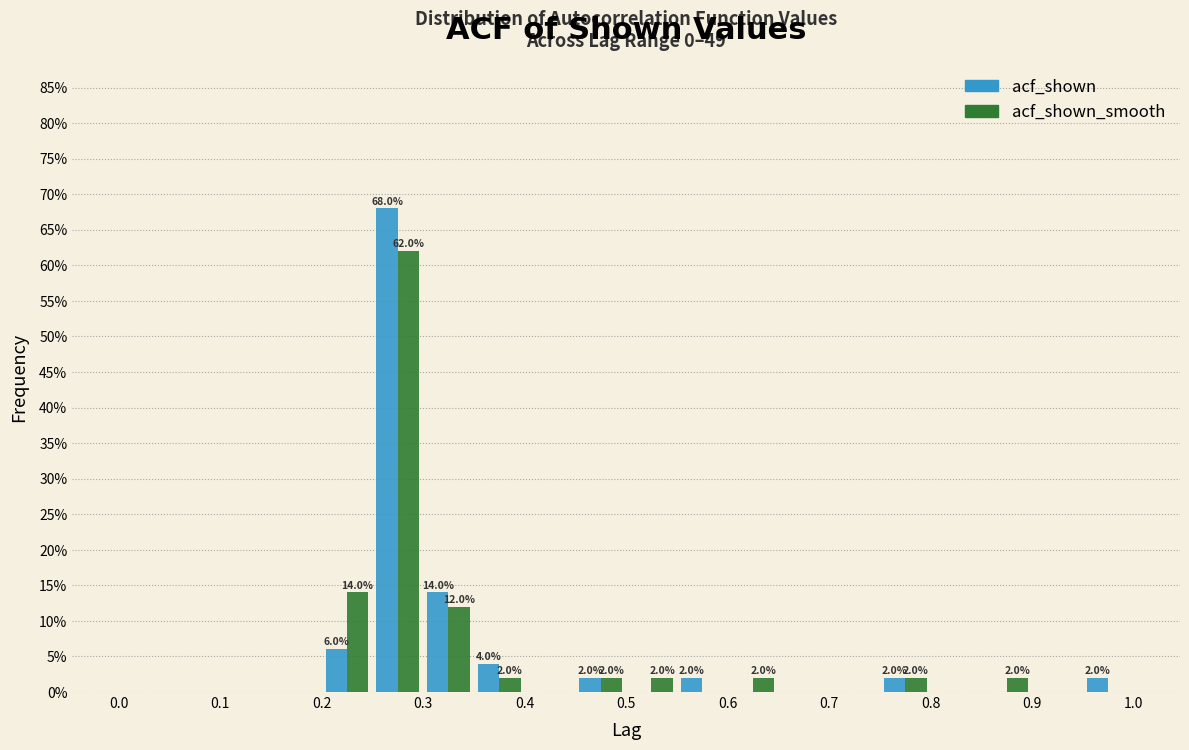

In the acf_shown_smooth series, which range on the x-axis has the tallest bar?

0.25 to 0.30